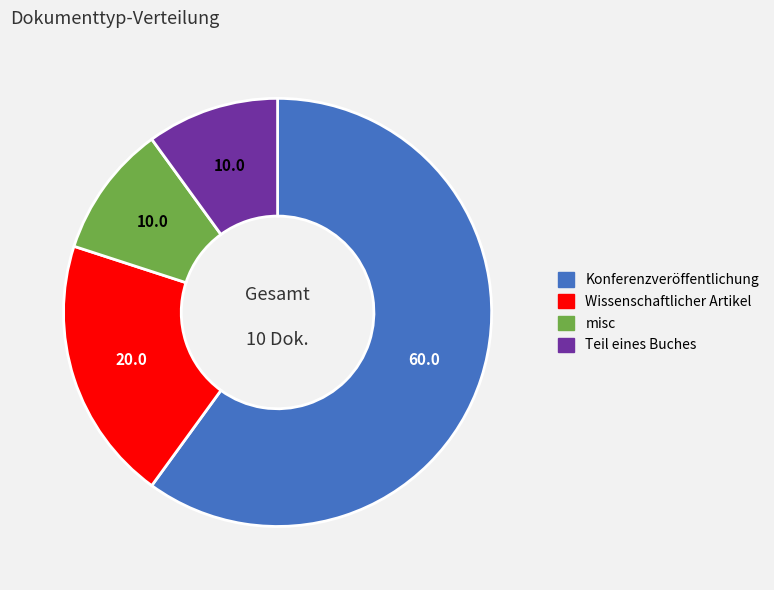

Count the number of slices in the pie.

4